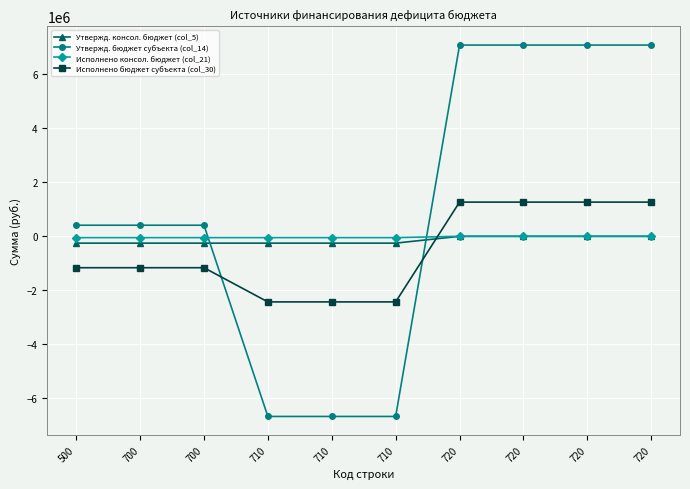

How many data points in Исполнено консол. бюджет (col_21) are above -48136?

4